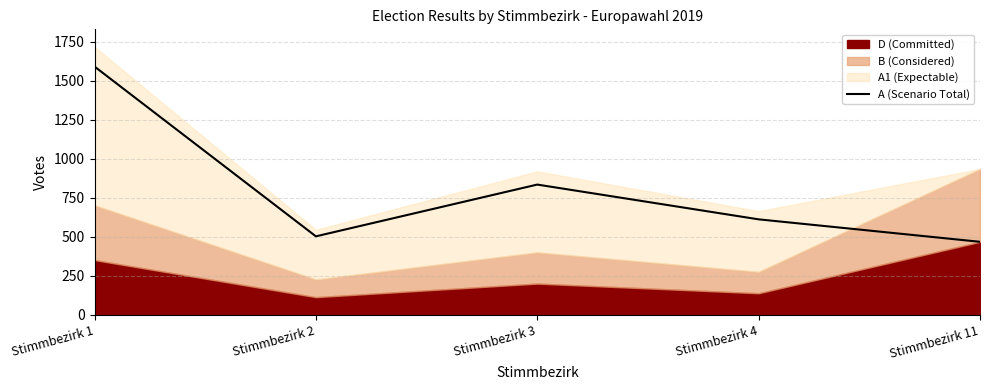

Reading left to right, extract all data points from this chart.

1591	502	834	611	467